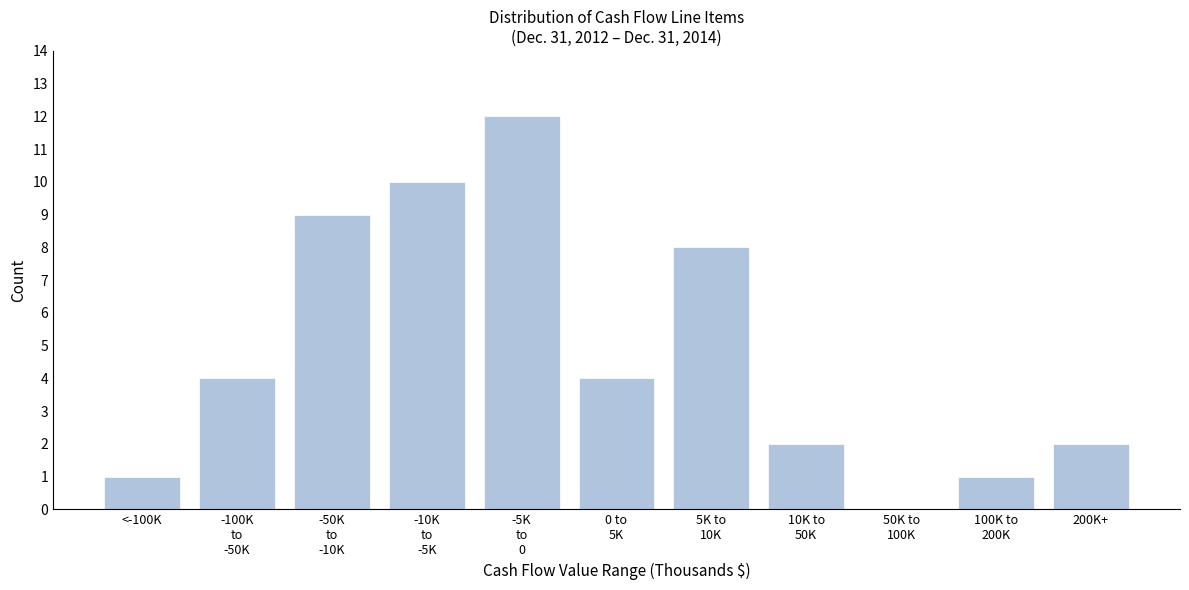

What is the maximum value shown in the chart?

12